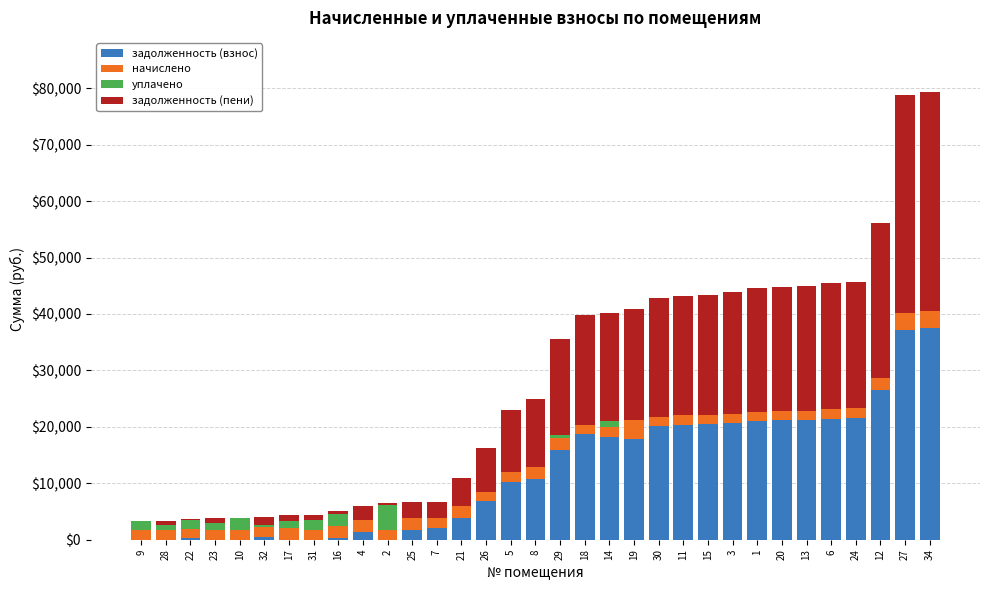

Does the chart contain stacked bars?

Yes